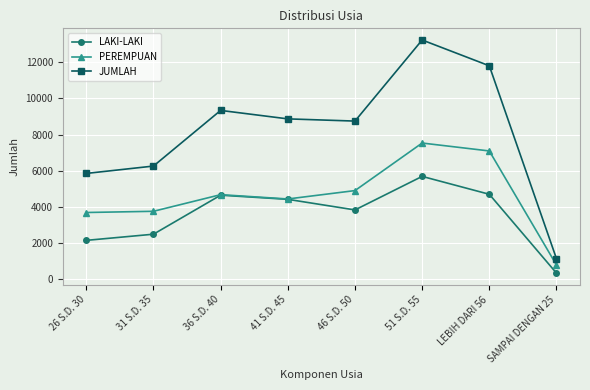

True or false: LAKI-LAKI has more than 0 interior local peaks.

True